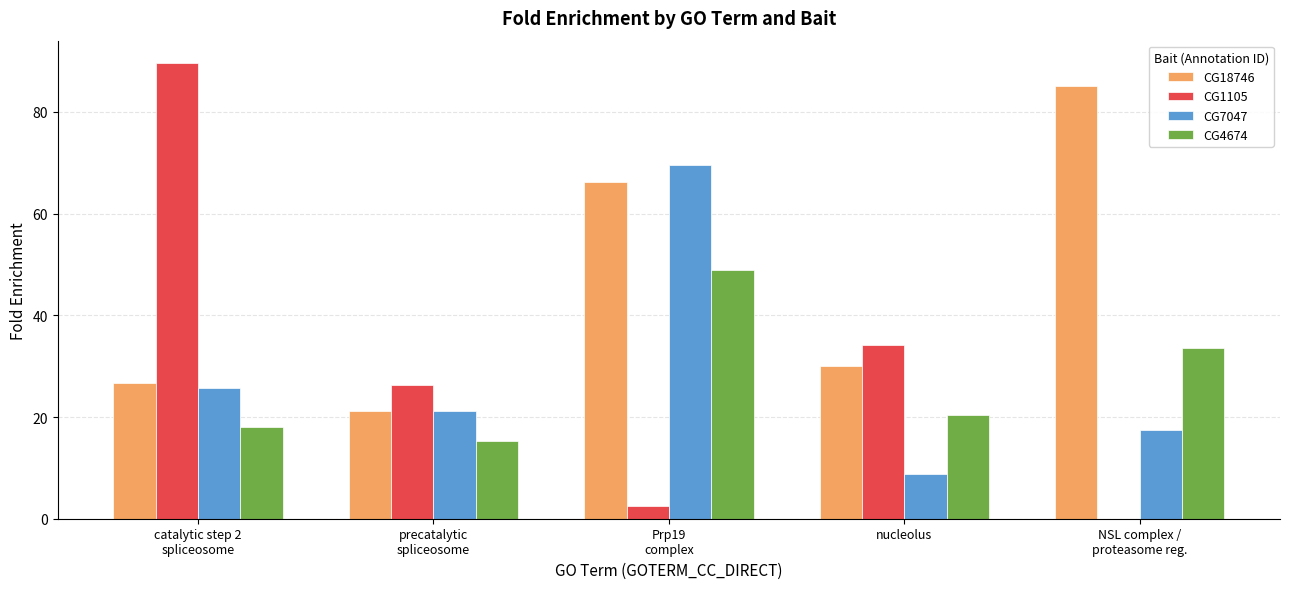

What value does the CG1105 series have at precatalytic
spliceosome?

26.3